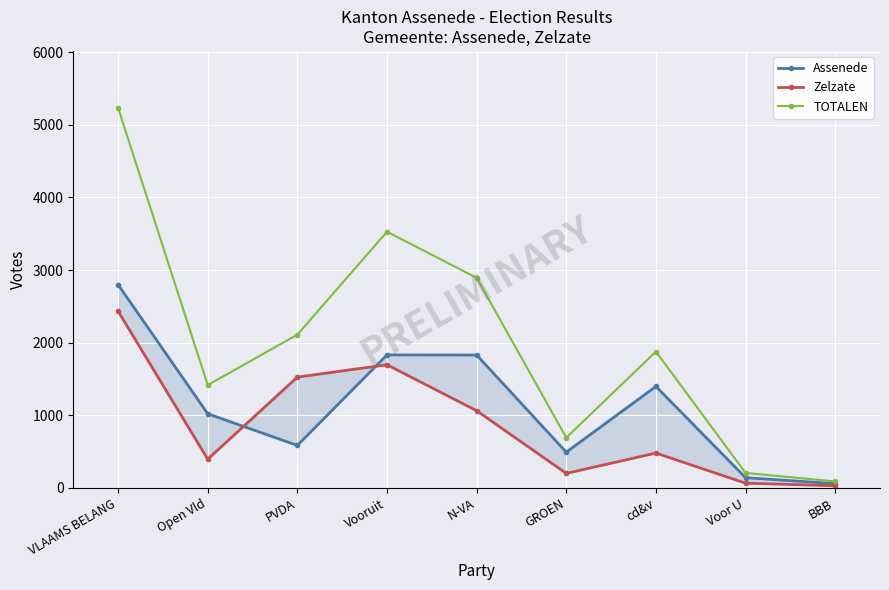

What position from the right is Voor U?

2